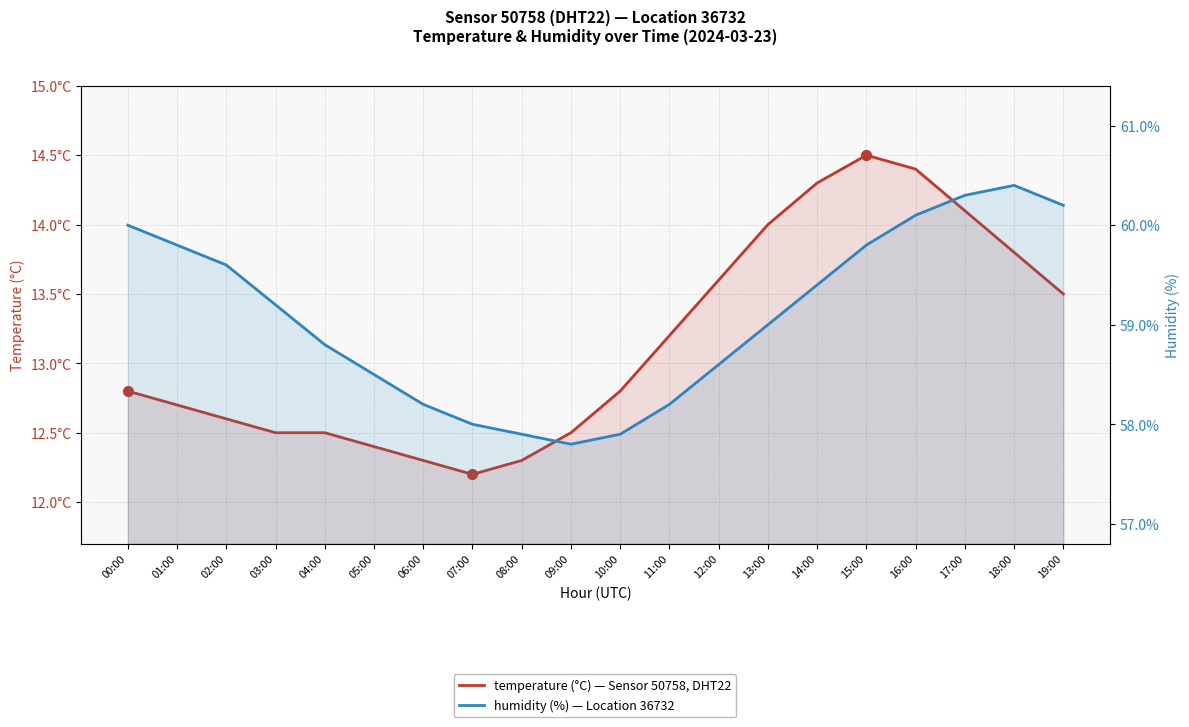

True or false: humidity and temperature cross at least once.

False